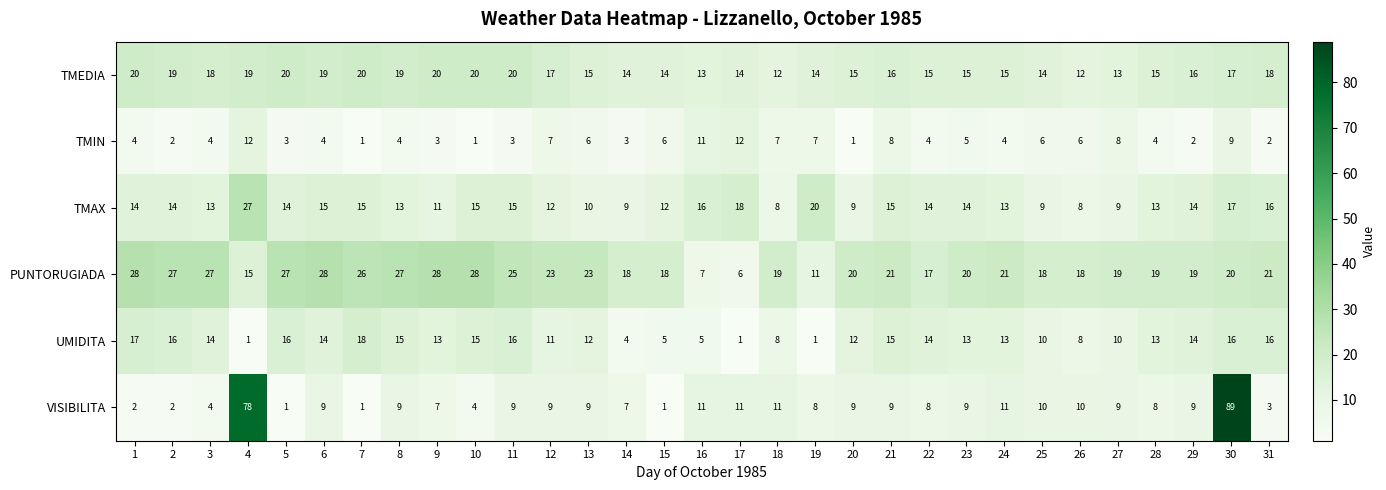

Rank the series at 23 from lowest to highest value.

TMIN, VISIBILITA, UMIDITA, TMAX, TMEDIA, PUNTORUGIADA